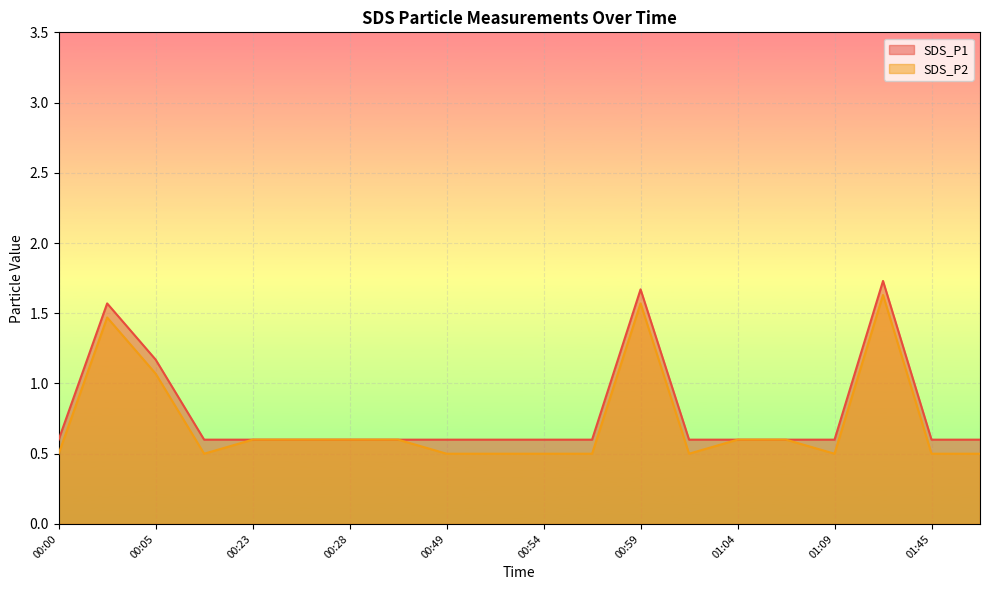

In SDS_P1, how many points are higher than both neighbors (excluding endpoints)?

3